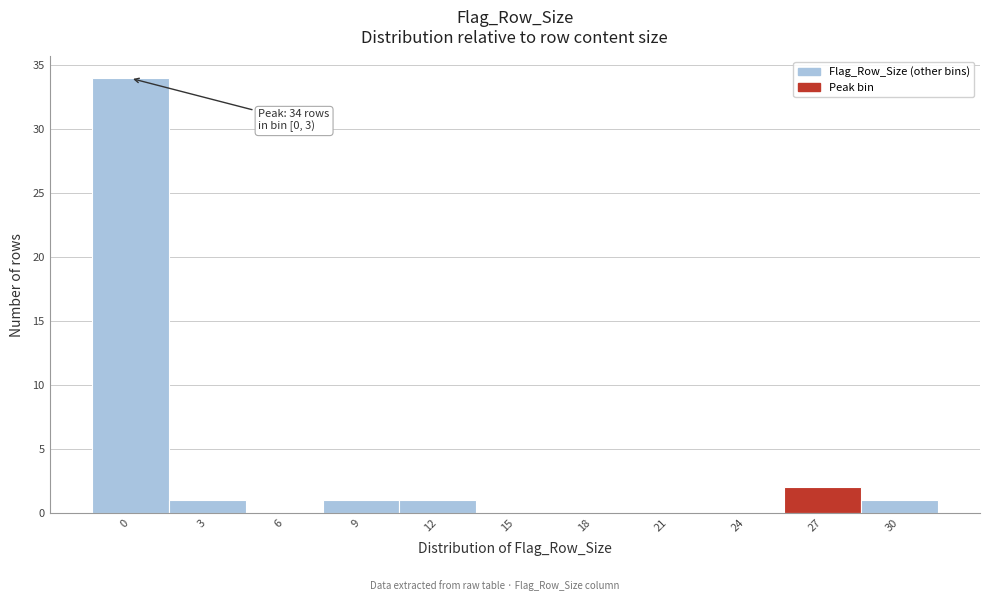

Reading left to right, what are all the values shown in this chart?

0=34	3=1	6=0	9=1	12=1	15=0	18=0	21=0	24=0	27=2	30=1